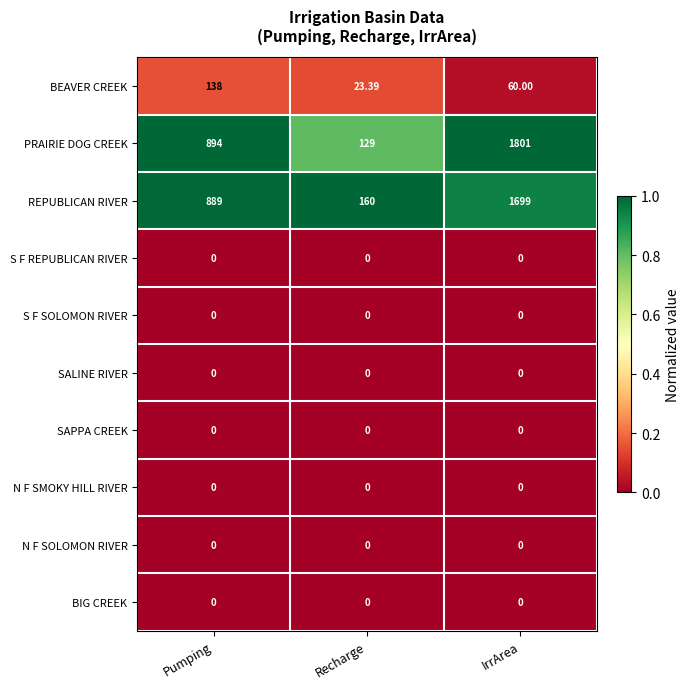

Which series changed the most between Pumping and Recharge?

PRAIRIE DOG CREEK